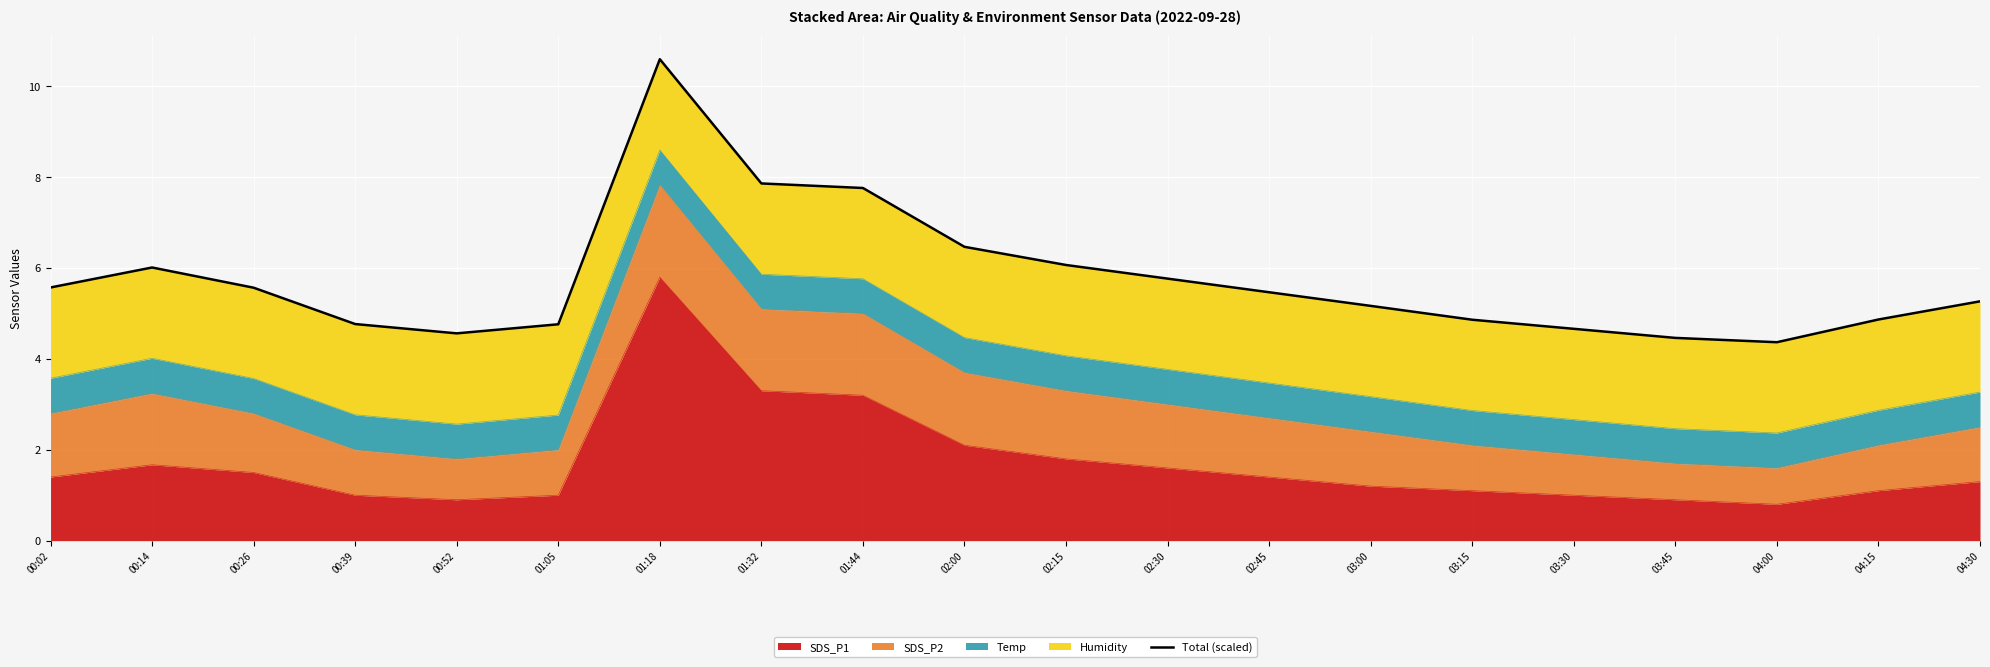

How many lines are shown in the chart?

1